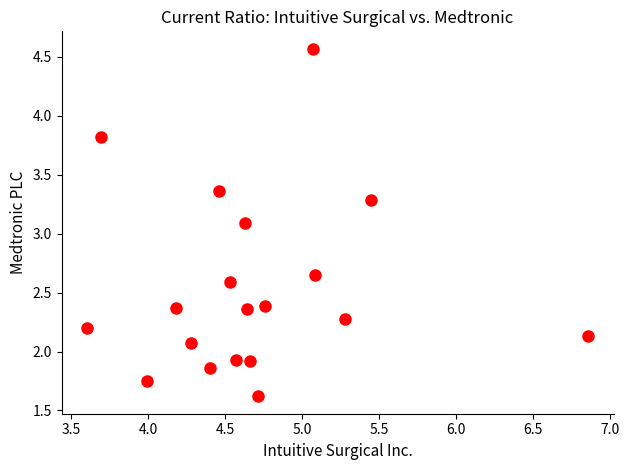

What Y value in the scatter plot is closest to 3?

3.1